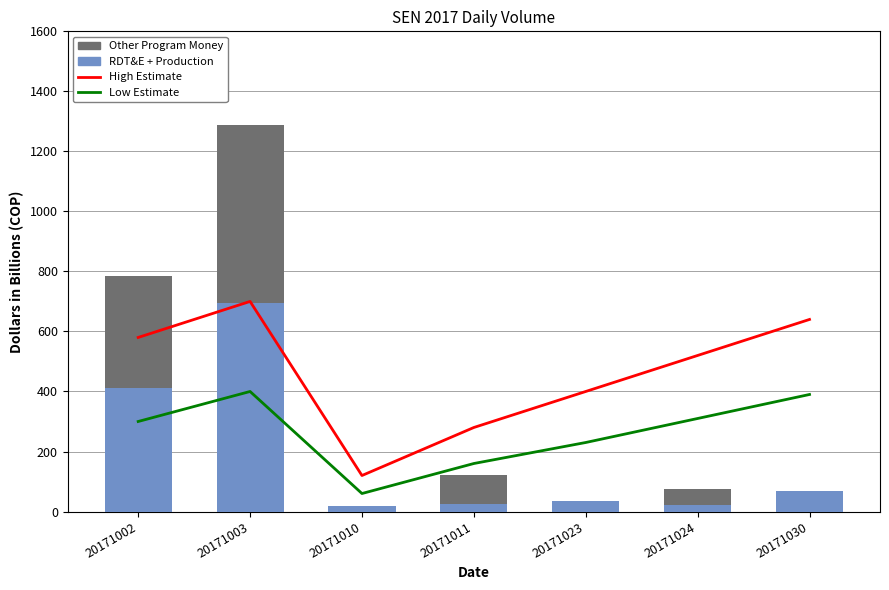

What is the difference between the RDT&E + Production values at 20171023 and 20171011?

8980724000